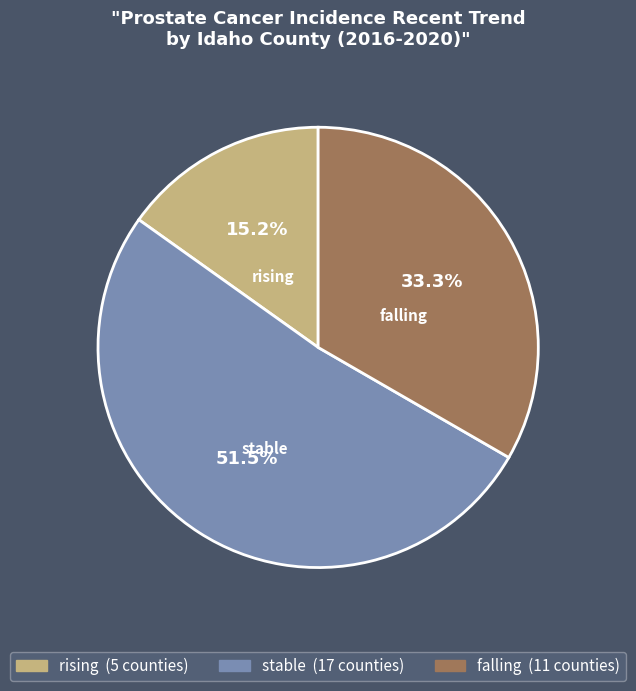

Rank the categories by value from highest to lowest.

stable, falling, rising